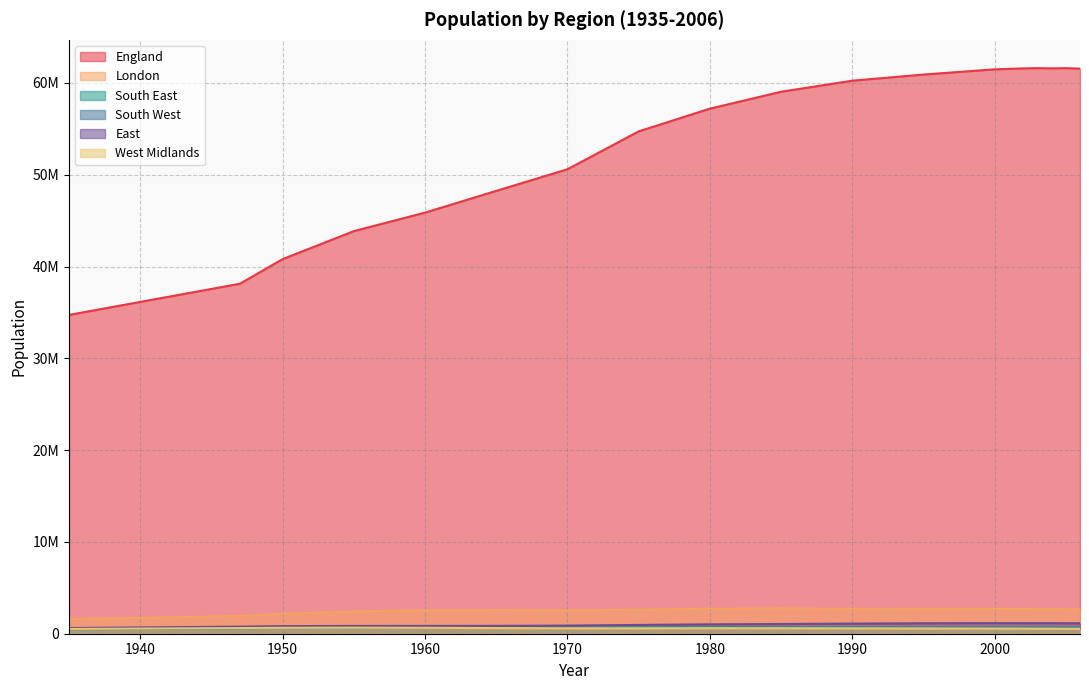

Which category has the highest value in the East series?

2000